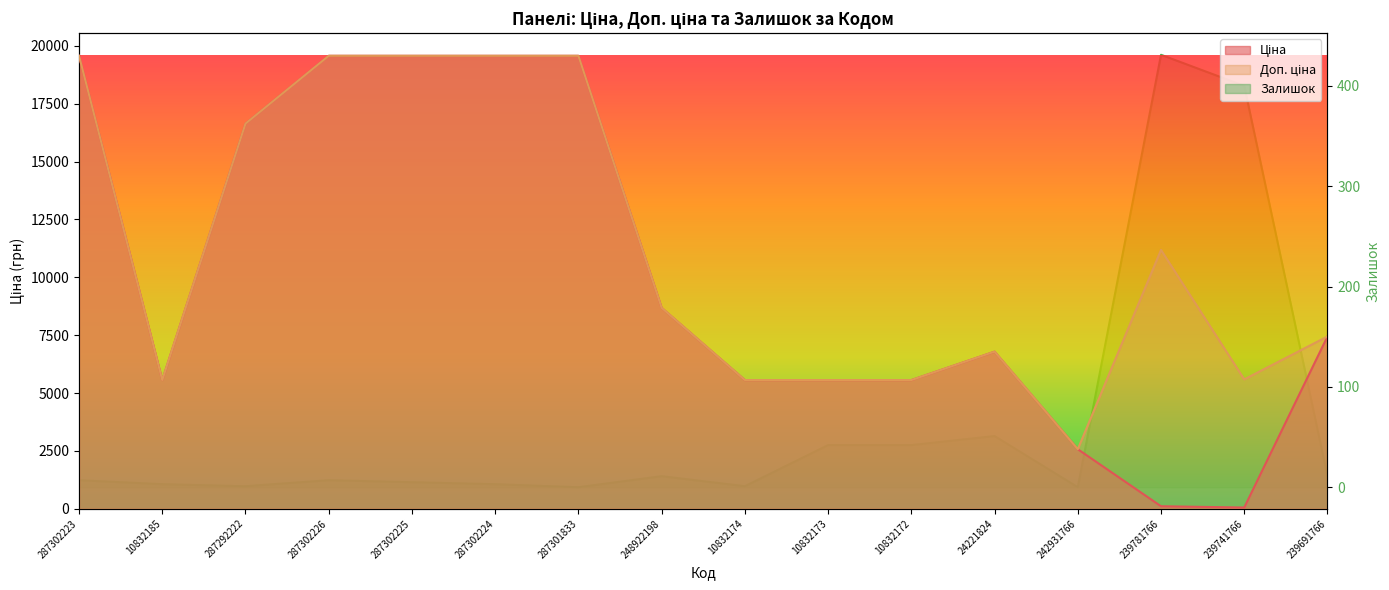

What is the lowest value of the Доп. ціна series?

2575.0